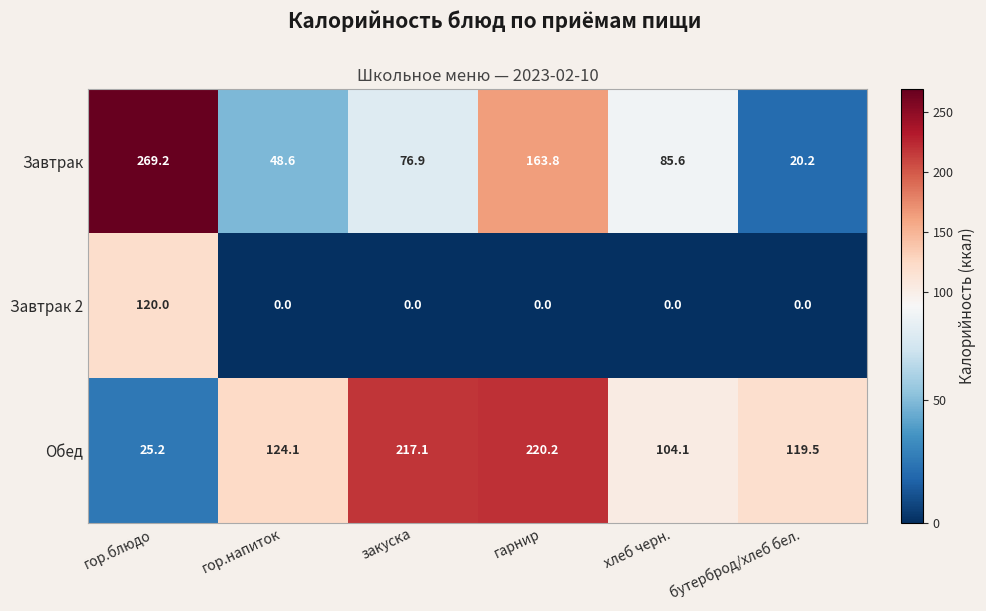

What is the difference between the highest and lowest values at гор.напиток?

124.1